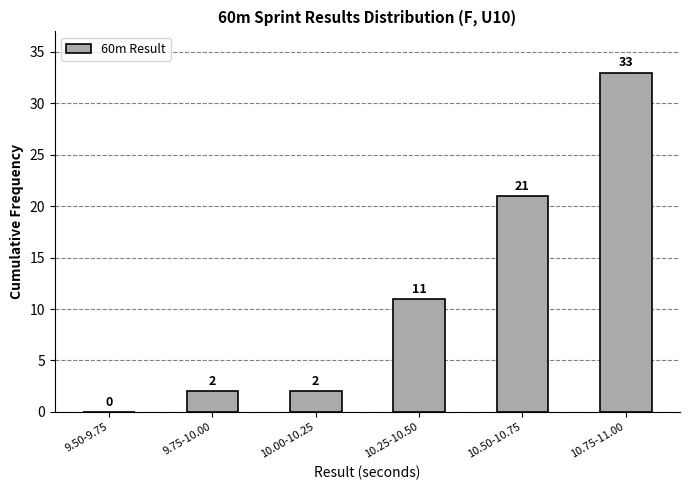

Reading left to right, extract all data points from this chart.

9.50-9.75=0	9.75-10.00=2	10.00-10.25=2	10.25-10.50=11	10.50-10.75=21	10.75-11.00=33